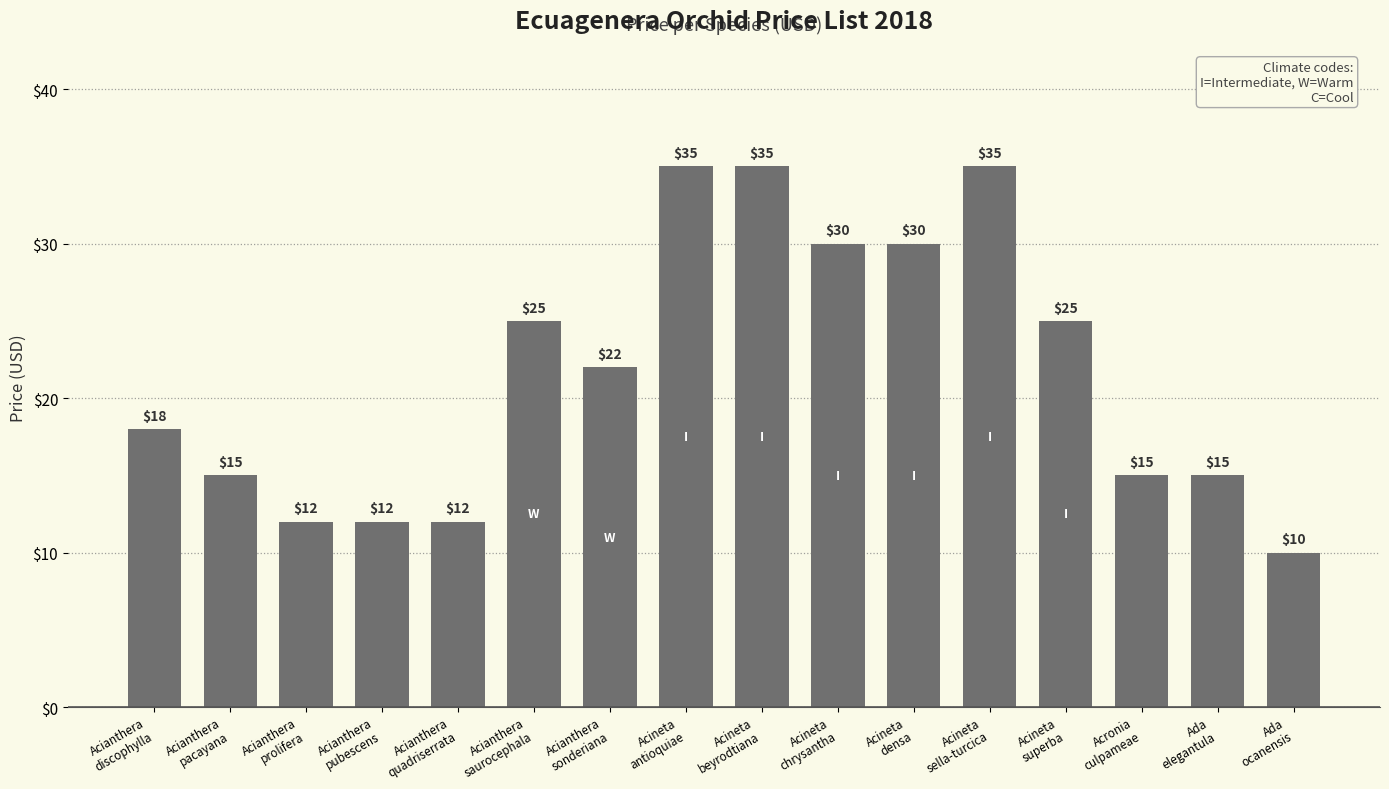

What is the label of the 16th bar from the right?

Acianthera
discophylla